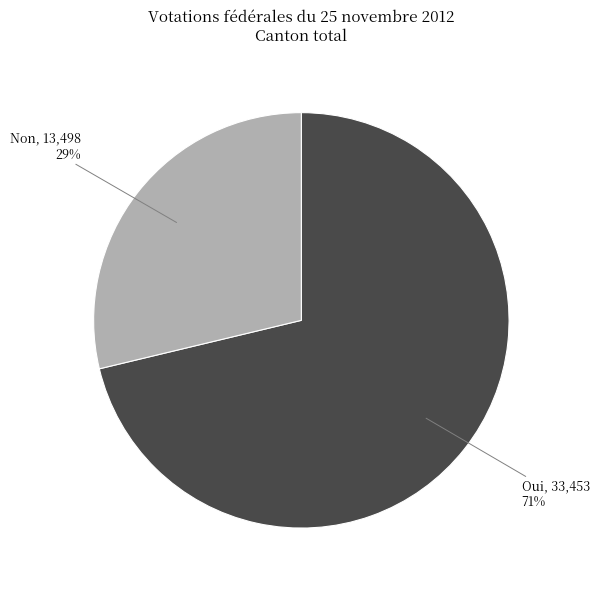

To the nearest percent, what portion does Oui represent?

71%